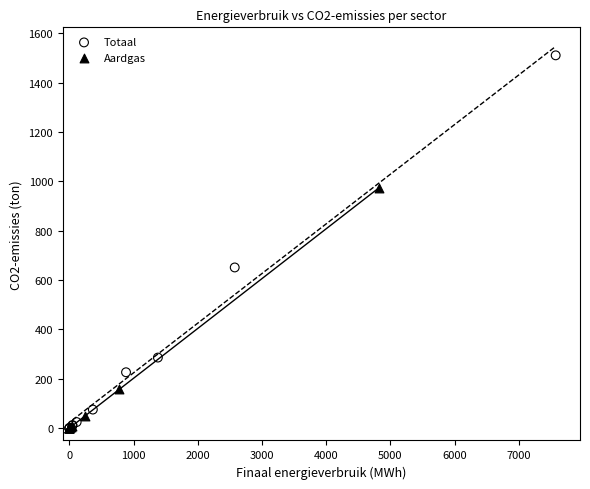

Which series reaches the maximum Y coordinate?

Totaal